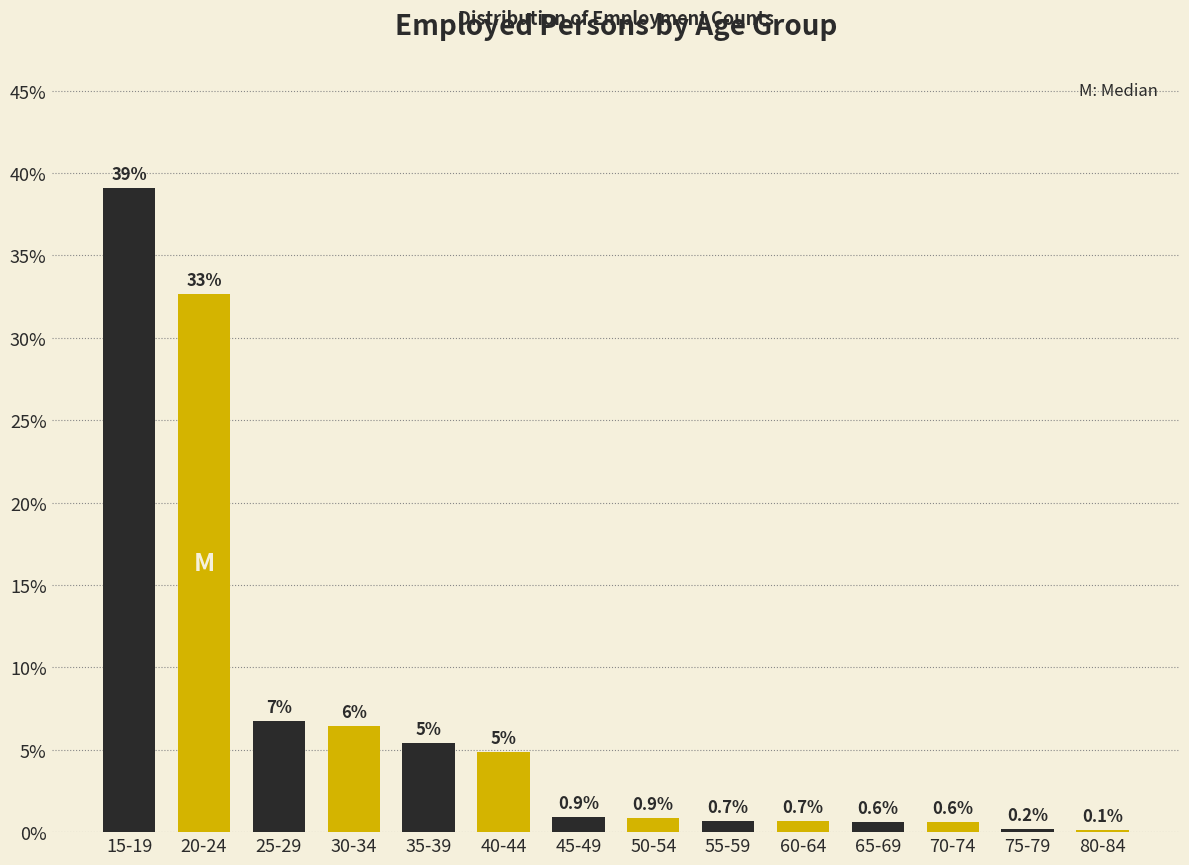

The value at 75-79 is 0.2. True or false?

True